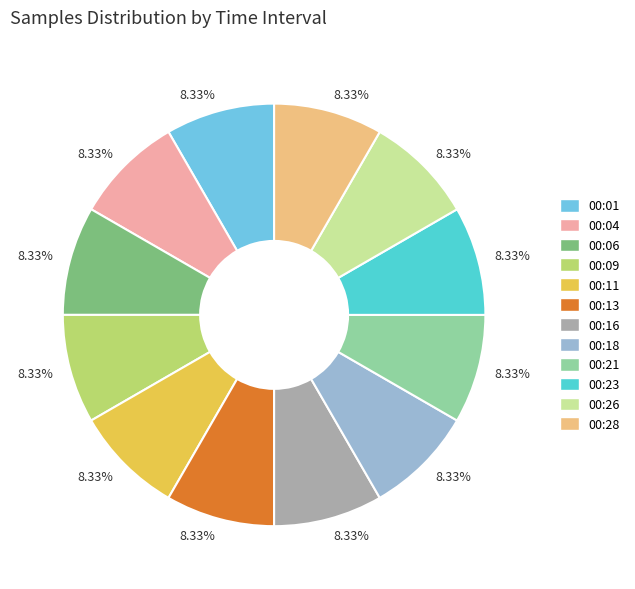

Is there a majority slice in this chart?

No